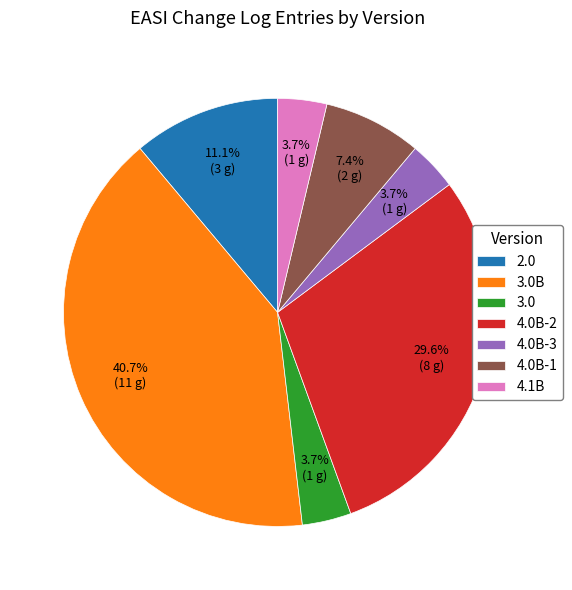

Is 4.0B-1 the majority of the pie?

No